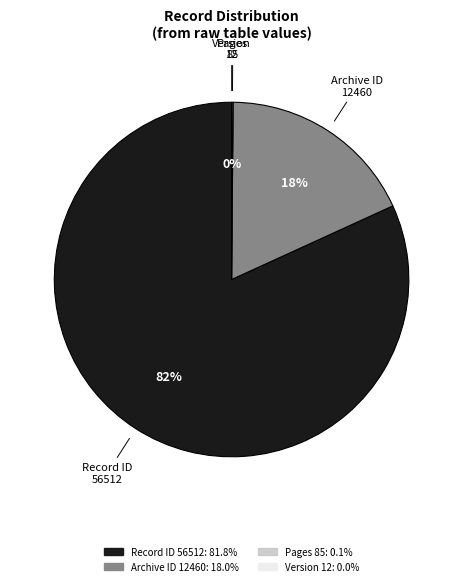

To the nearest percent, what is the average slice percentage?

25%